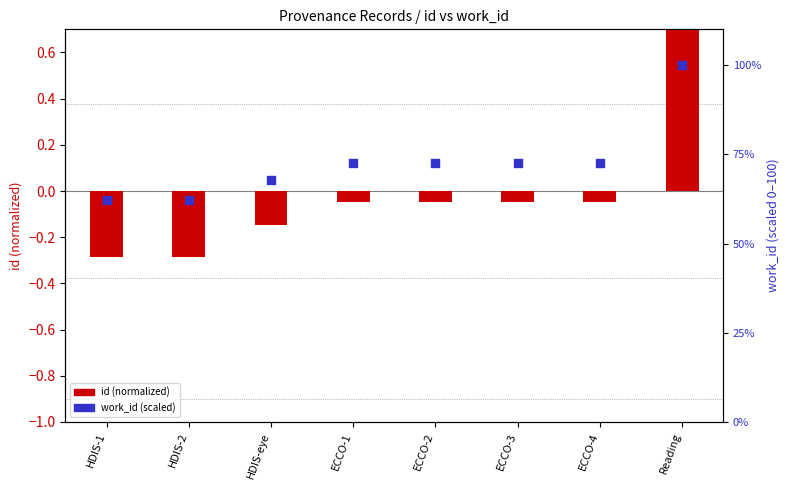

At which category is the sum across all series the highest?

Reading